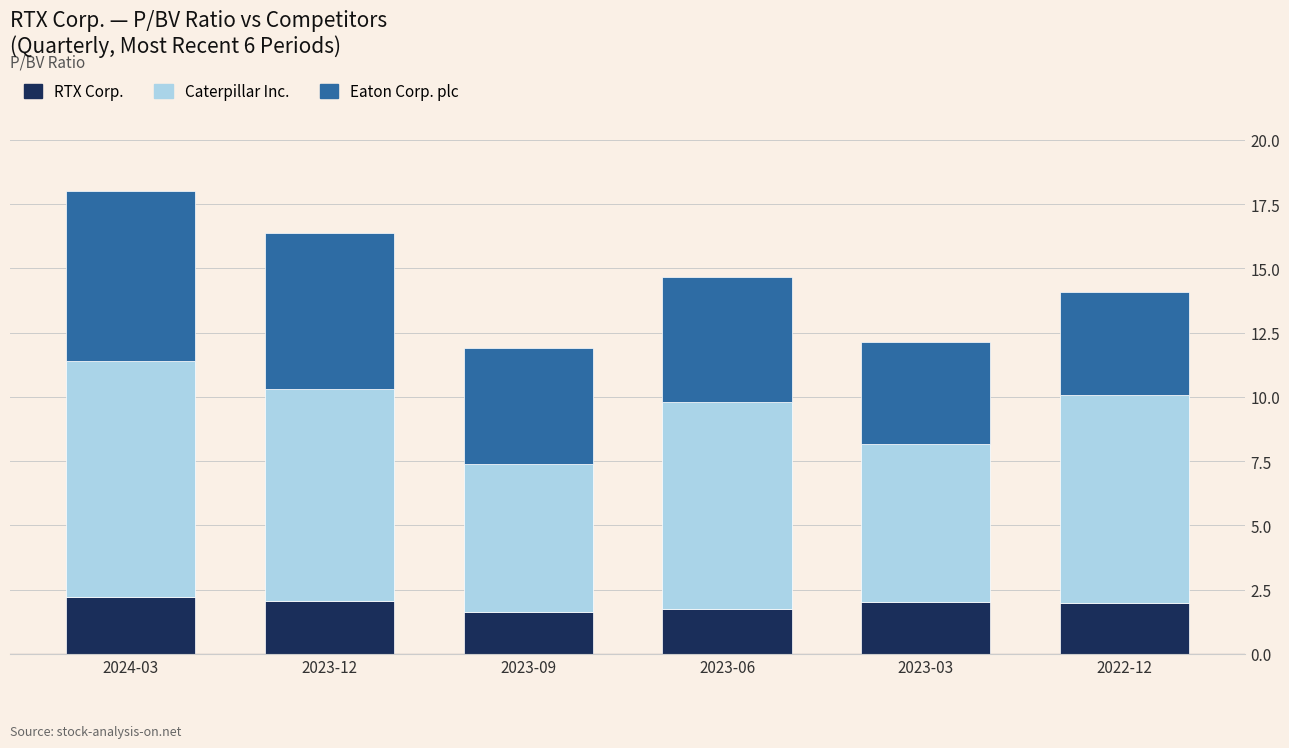

What is the minimum value for RTX Corp.?

1.6